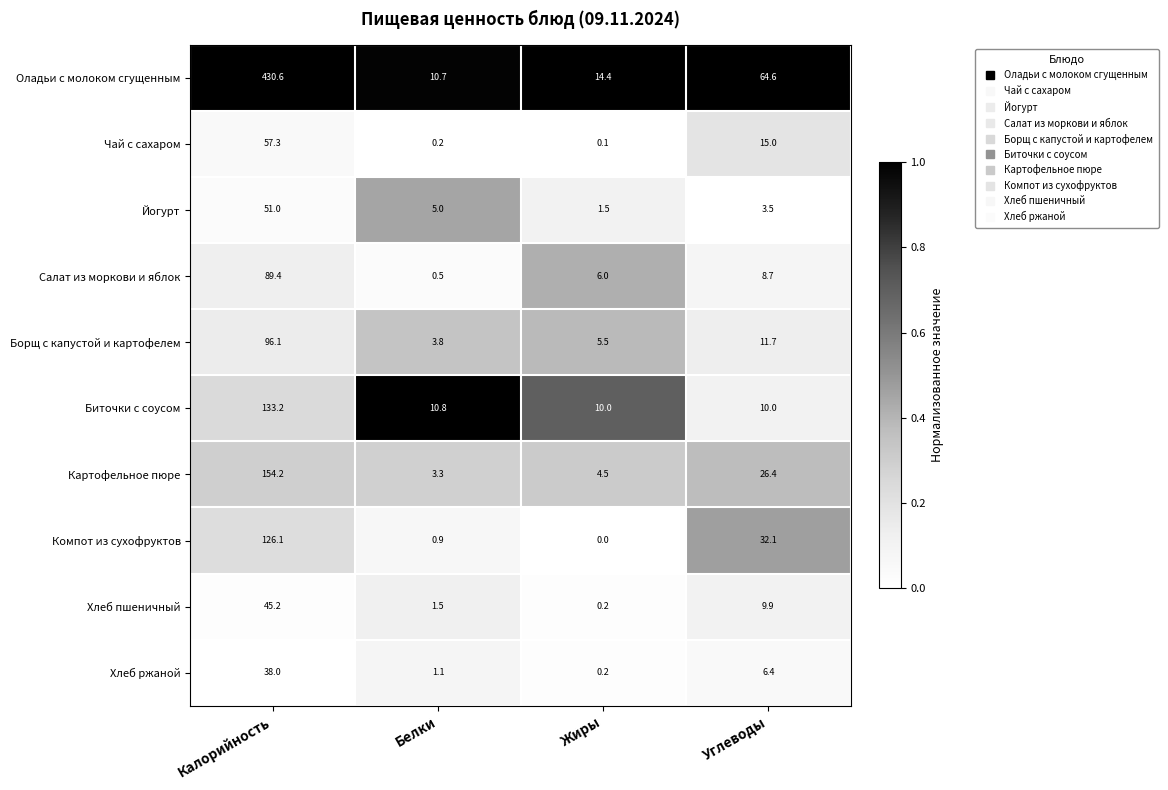

What is the difference between the maximum and minimum values in the Хлеб ржаной series?

37.8